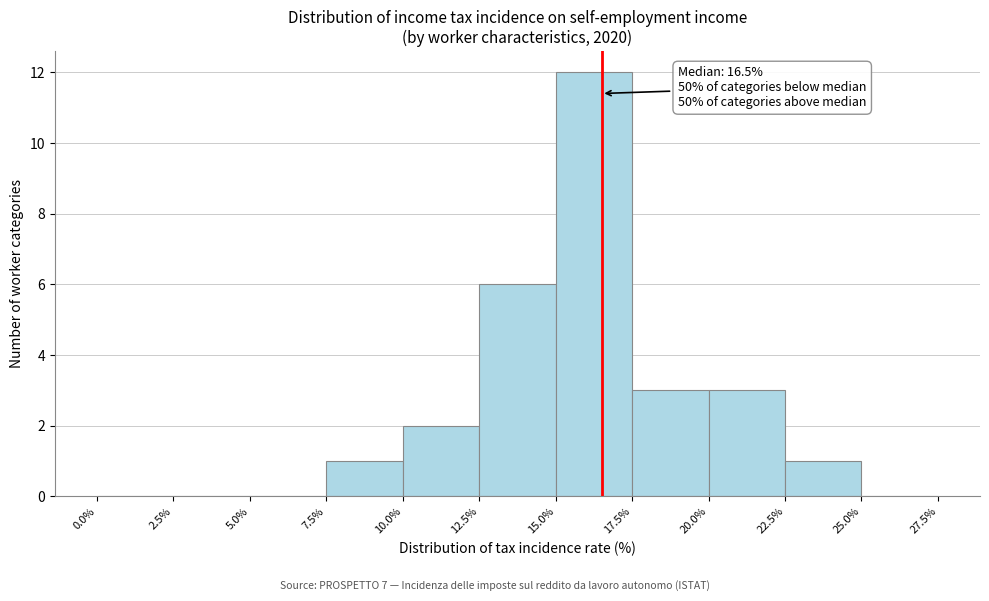

Which range on the x-axis has the tallest bar?

15.0% to 17.5%